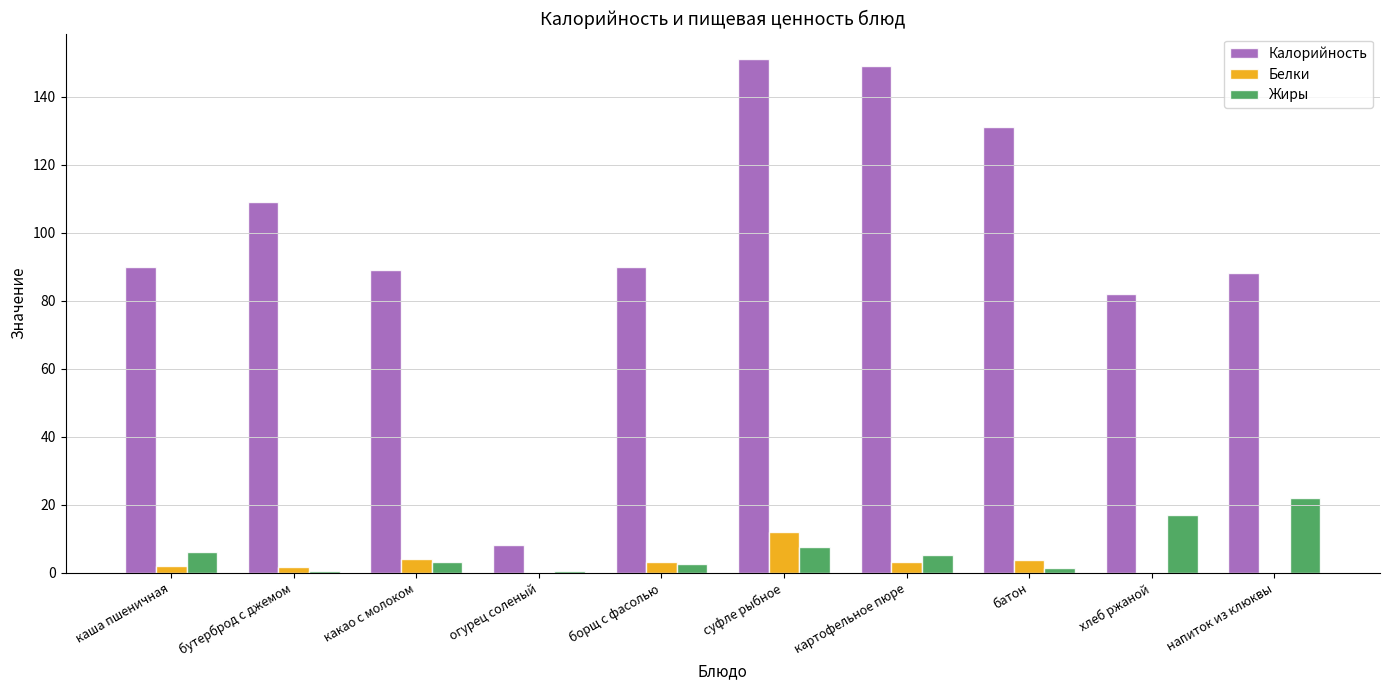

How many data points does each series have?

10